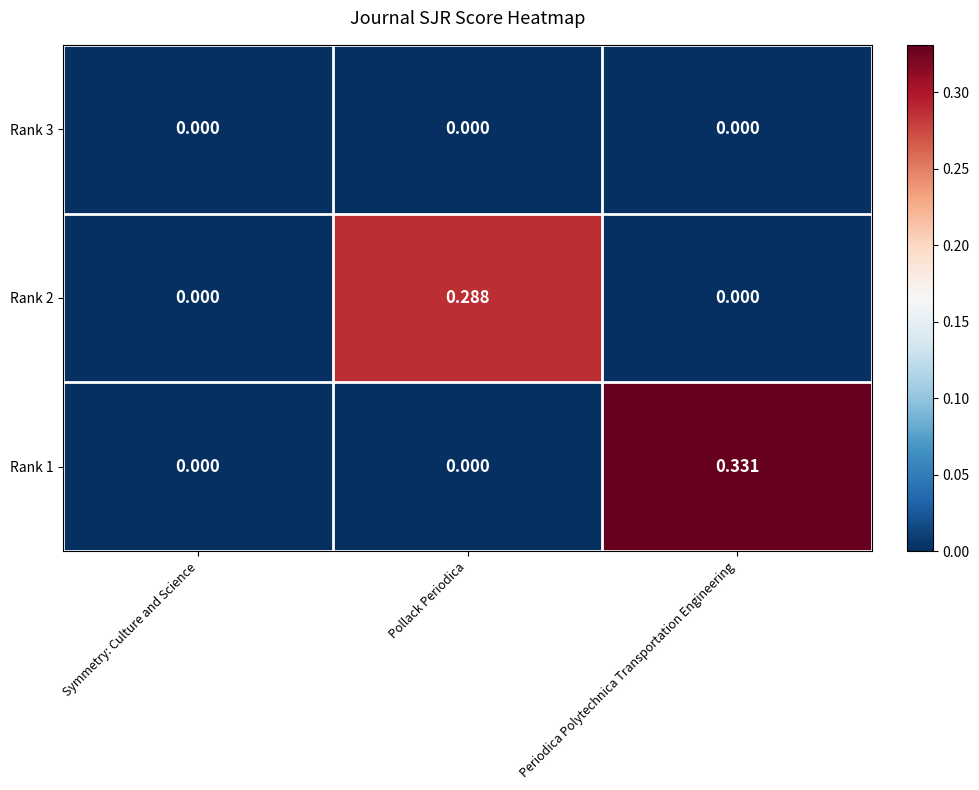

At which label does Rank 1 reach its peak?

Periodica Polytechnica Transportation Engineering